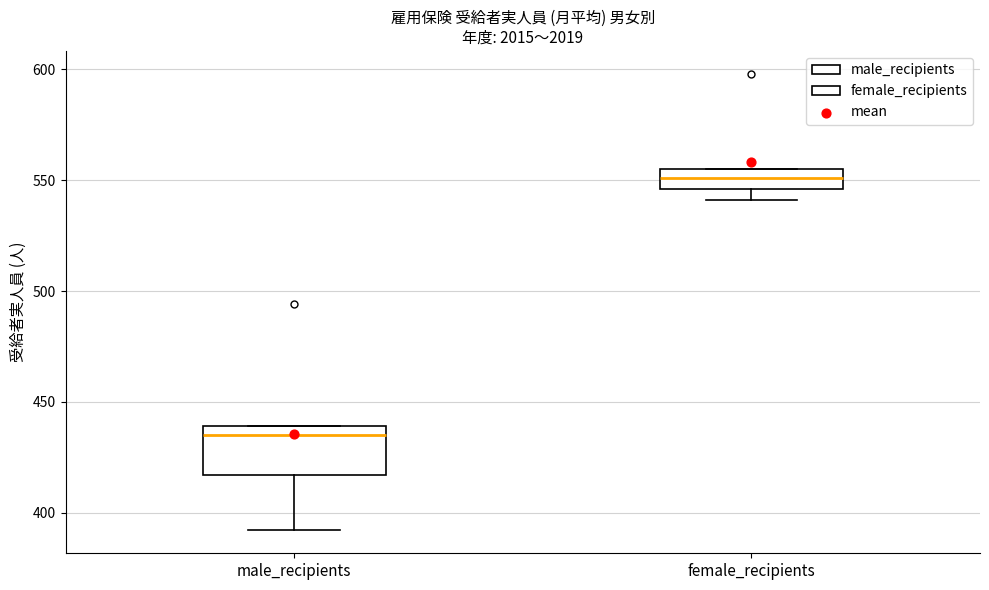

Comparing the boxes themselves (not the whiskers), which one is the tallest?

male_recipients